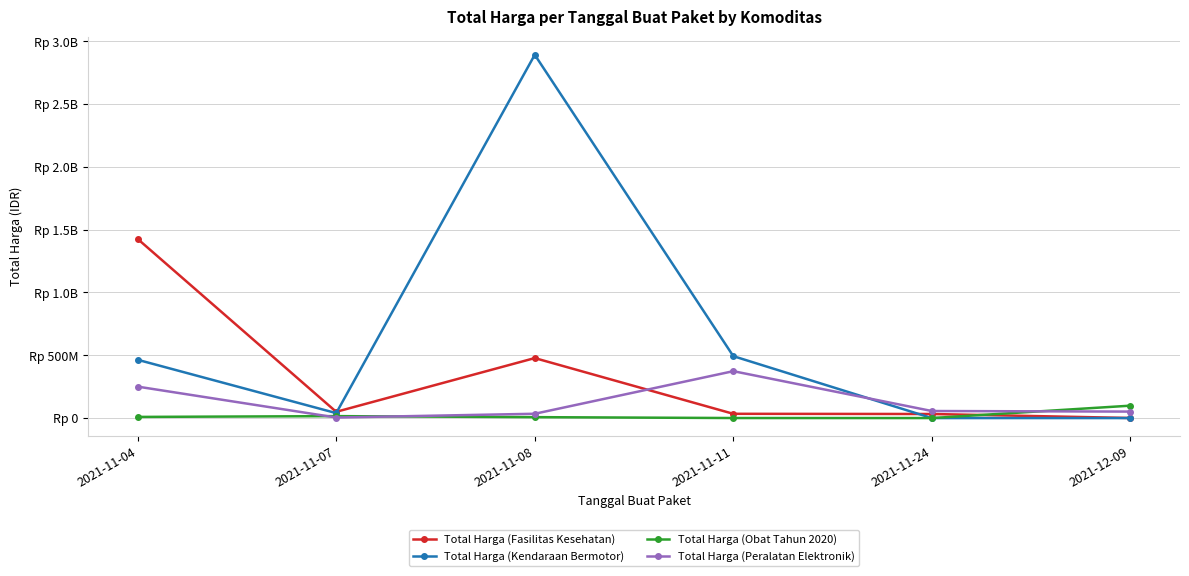

Rank the series by their maximum value, from highest to lowest.

Total Harga (Kendaraan Bermotor), Total Harga (Fasilitas Kesehatan), Total Harga (Peralatan Elektronik), Total Harga (Obat Tahun 2020)